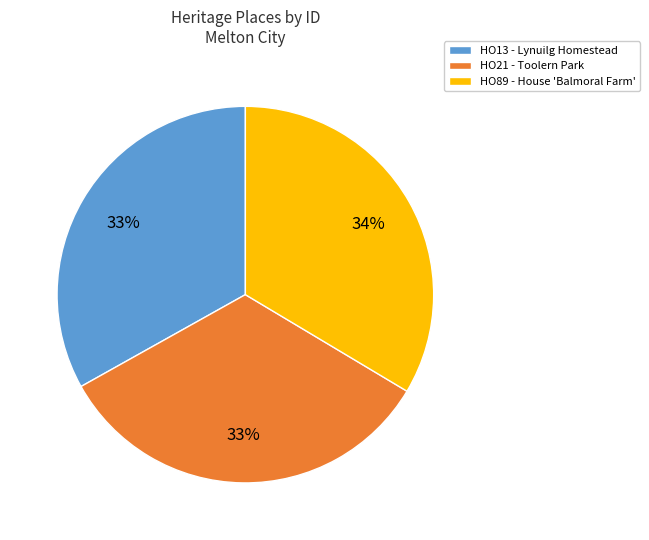

Is there a majority slice in this chart?

No